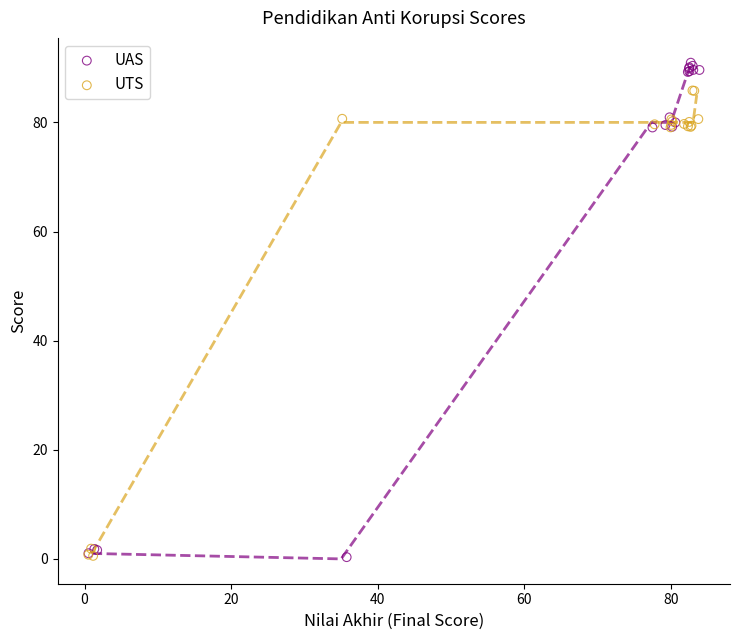

Which series contains the highest Y value?

UAS